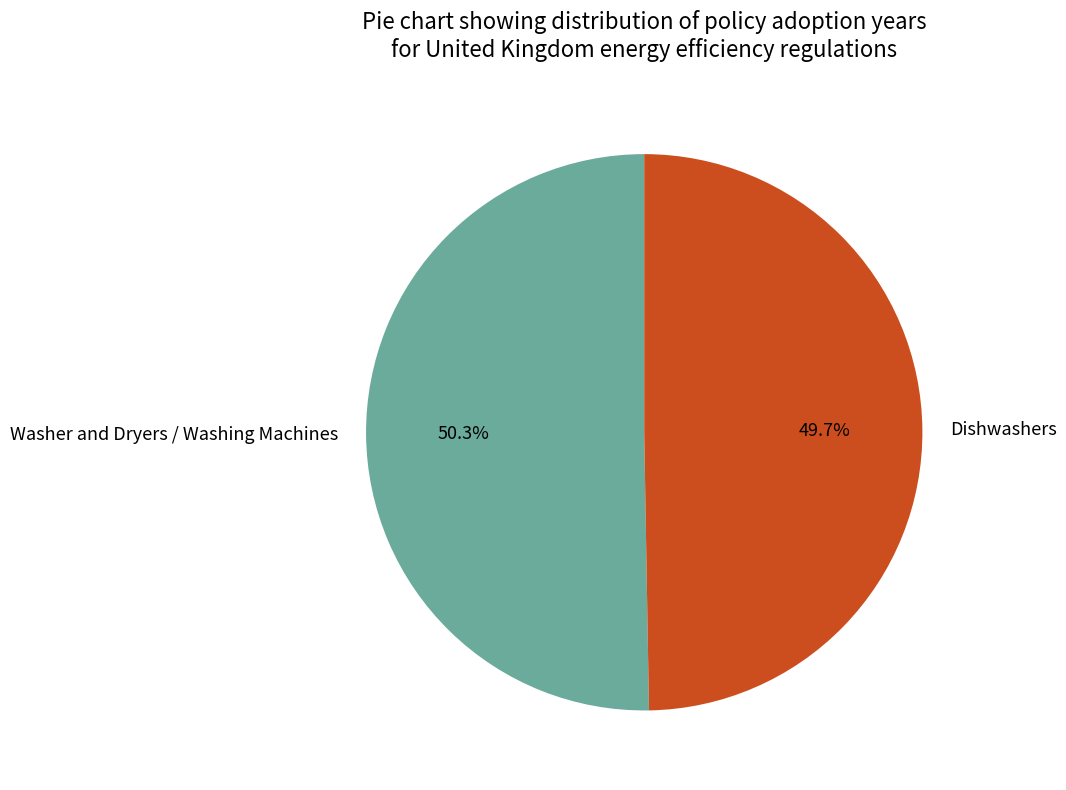

To the nearest percent, what is the average slice percentage?

50%